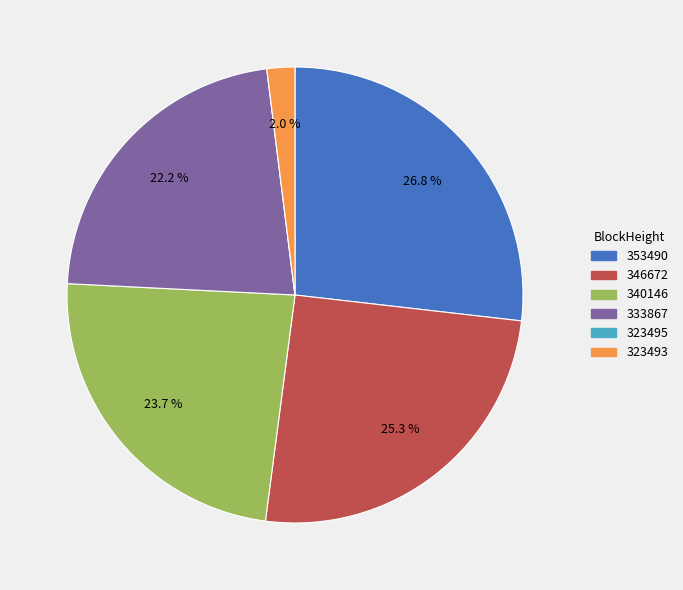

How much of the chart is everything except 323493?

98.0%